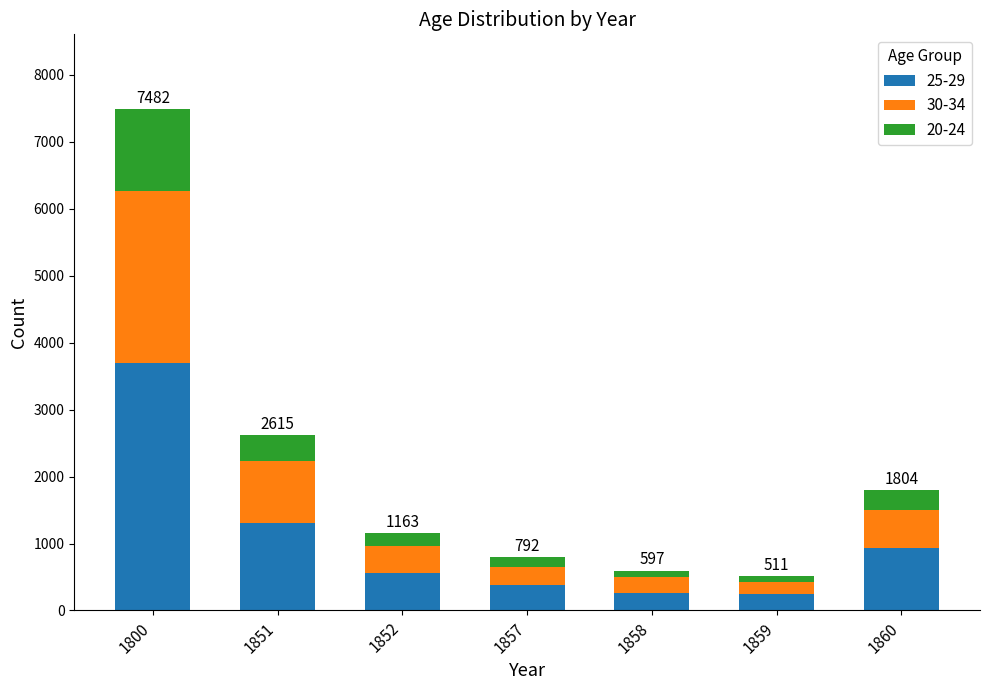

Is it true that 25-29 equals 1459 at 1800?

False